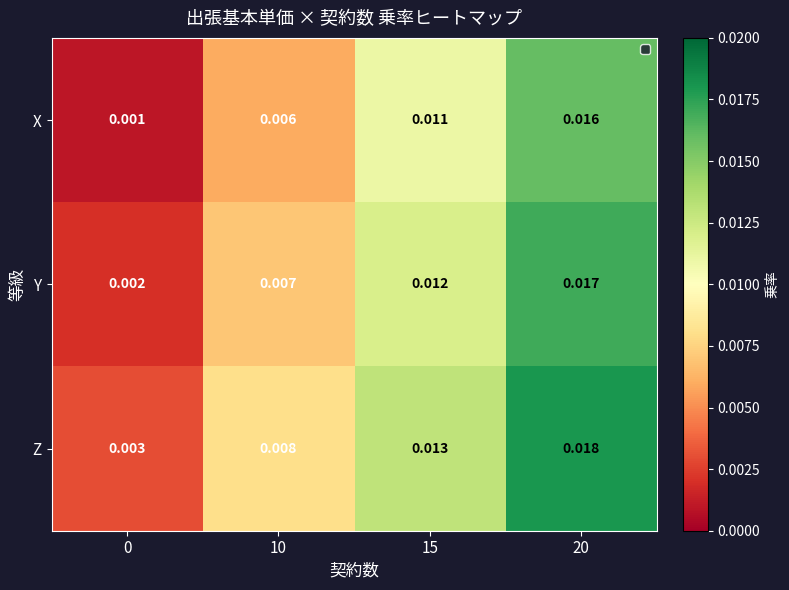

Rank the series by their maximum value, from lowest to highest.

X, Y, Z